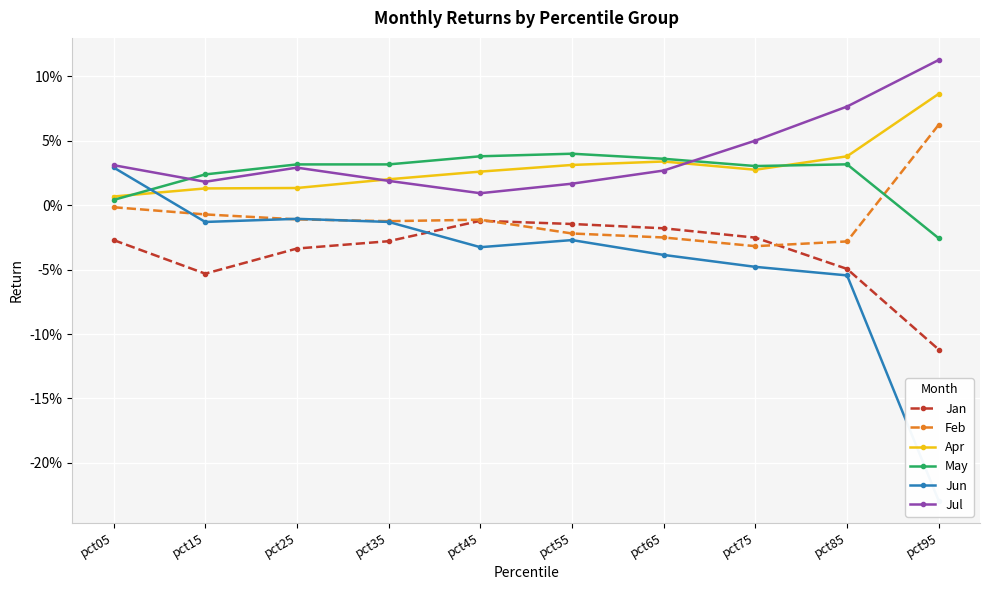

Which series has the widest spread of values?

Jun